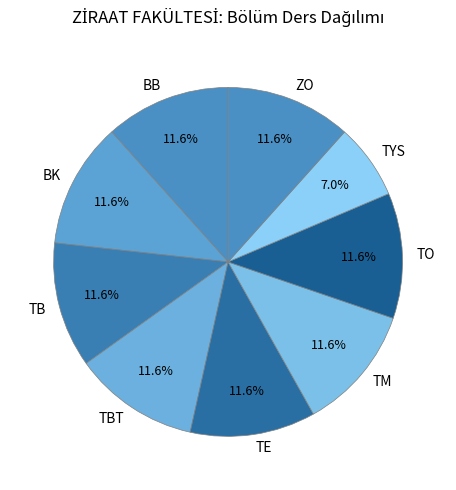

Approximately how many times larger is the value at BK compared to TM?

1.0